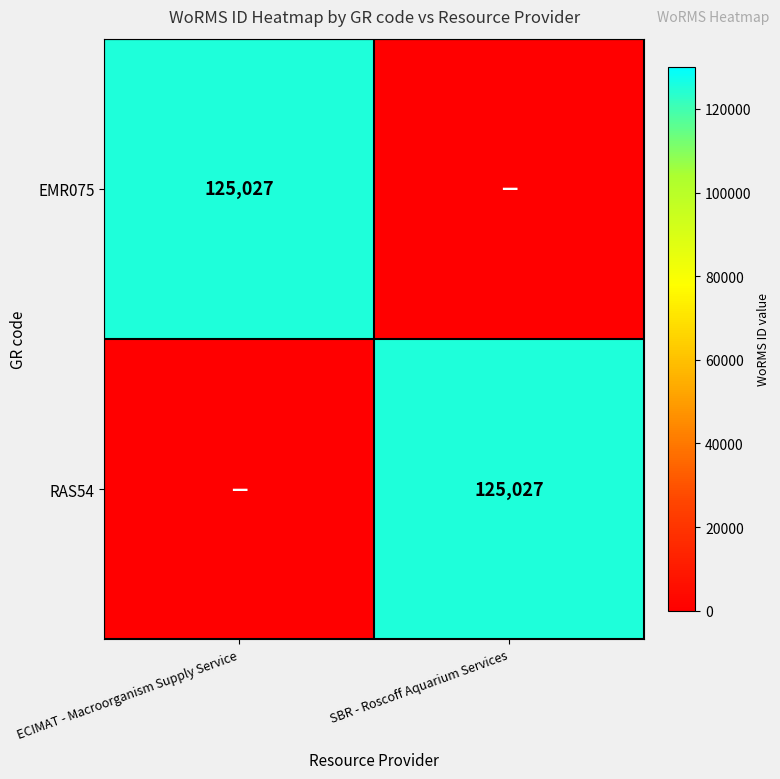

Which series has the widest spread of values?

EMR075